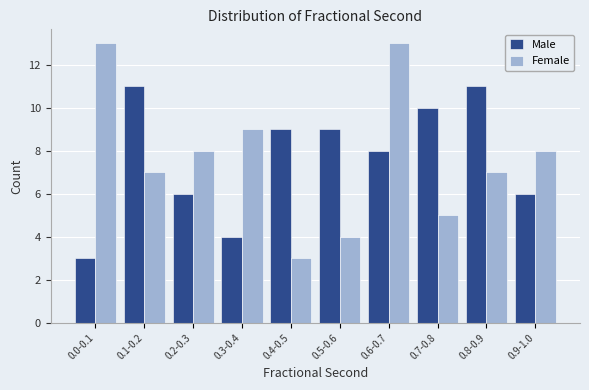

Reading right to left, extract all data points from this chart.

Male: 6	11	10	8	9	9	4	6	11	3
Female: 8	7	5	13	4	3	9	8	7	13